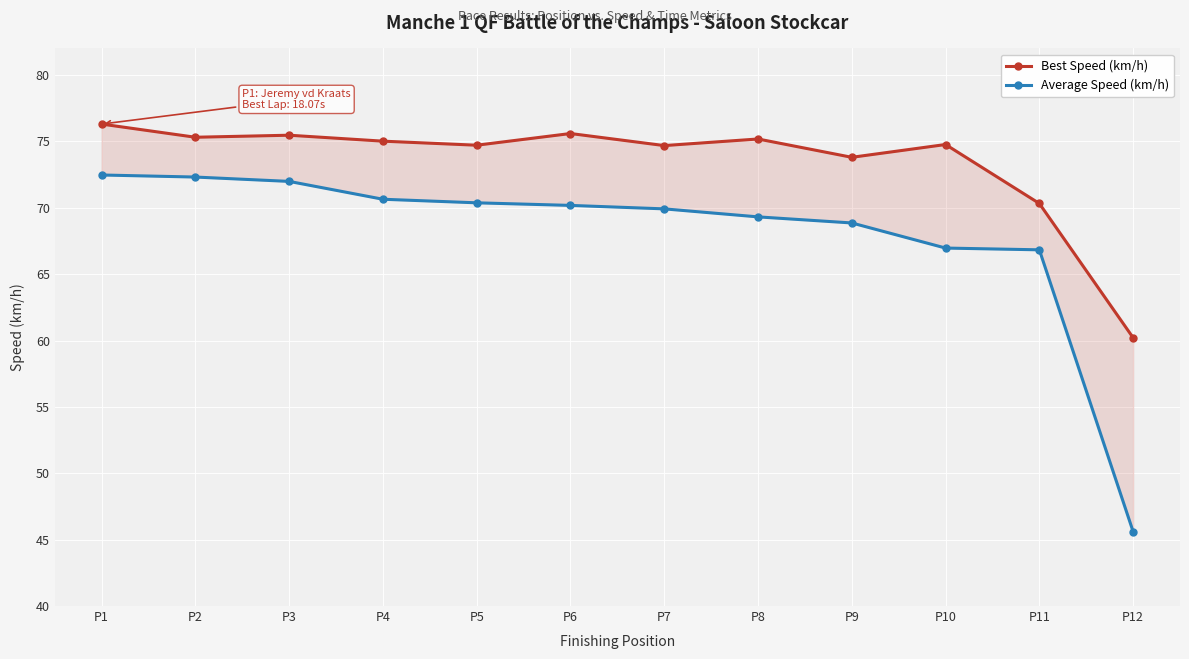

Where does the Average Speed (km/h) series first go above 70?

P1